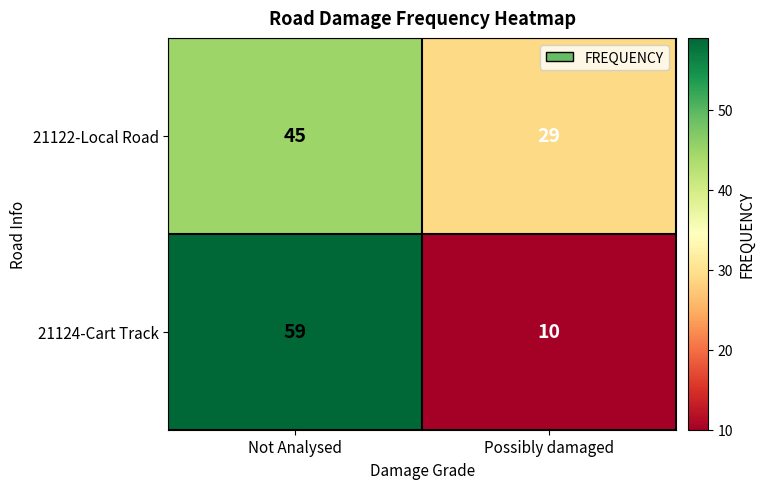

Reading right to left, transcribe all the data shown in this chart.

21122-Local Road: 29	45
21124-Cart Track: 10	59